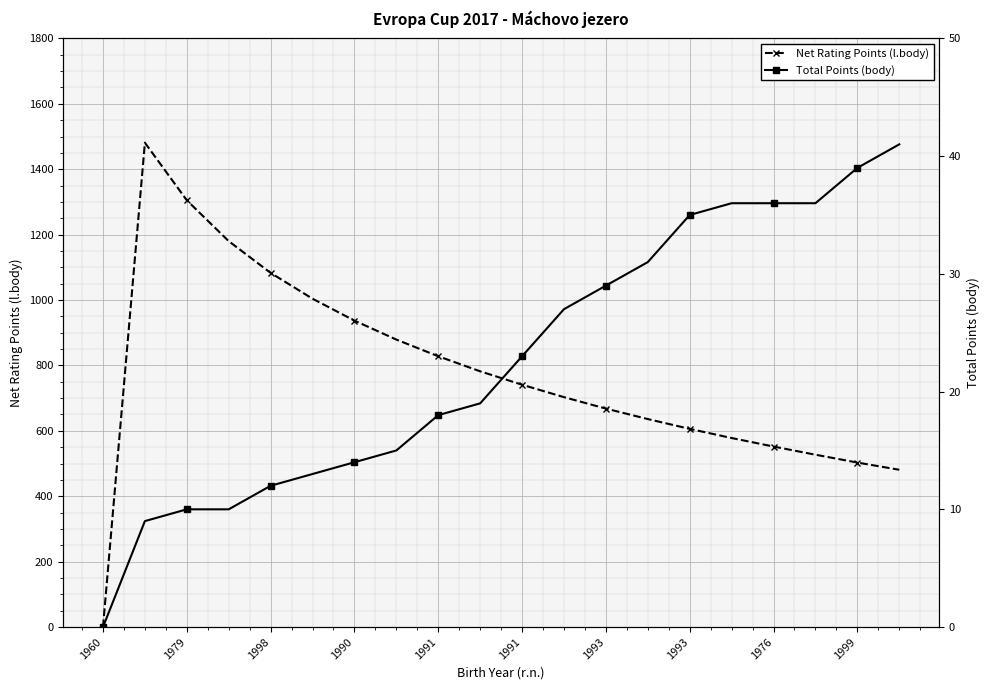

How many values in the Net Rating Points (l.body) series are below 741?

10